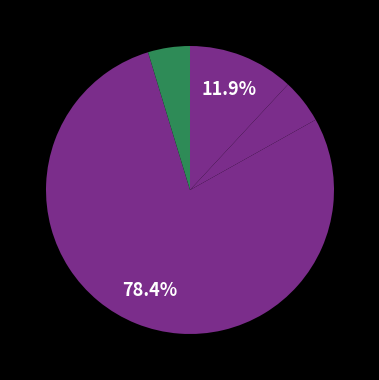

Which slice is the smallest?

Dinas Pekerjaan Umum dan Penataan Ruang